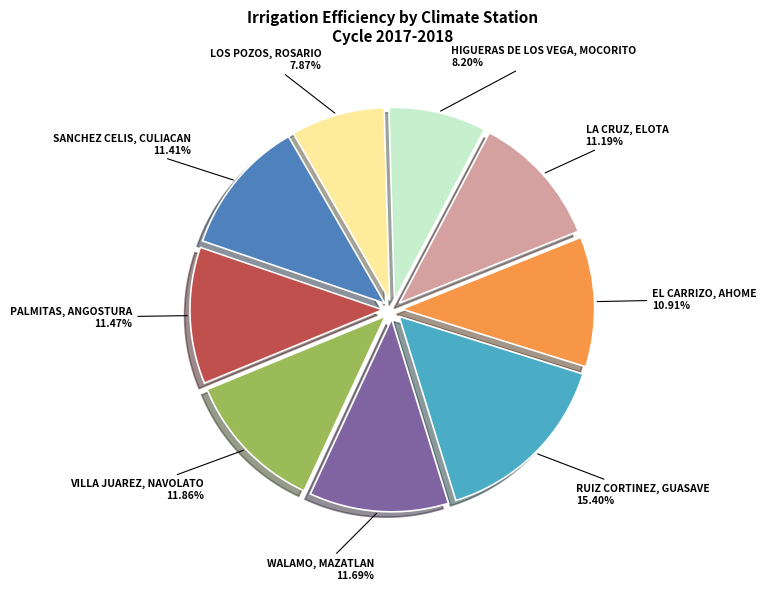

To the nearest percent, what is the average slice percentage?

11%